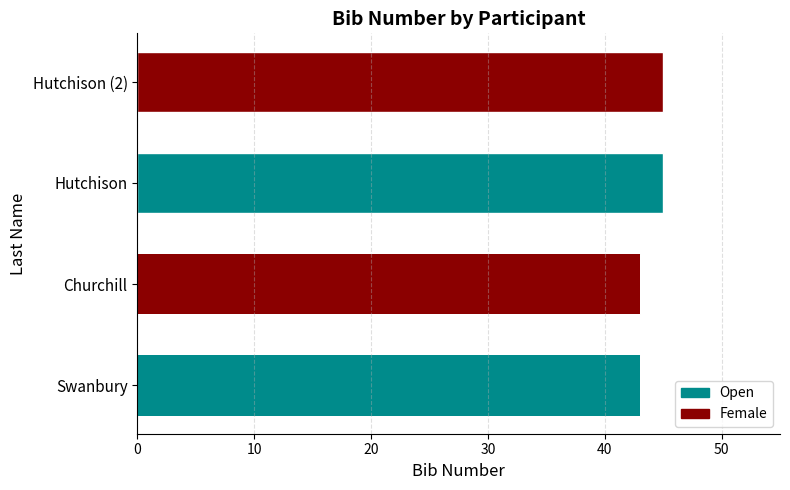

Approximately how many times larger is the value at 10 compared to 0?

1.0